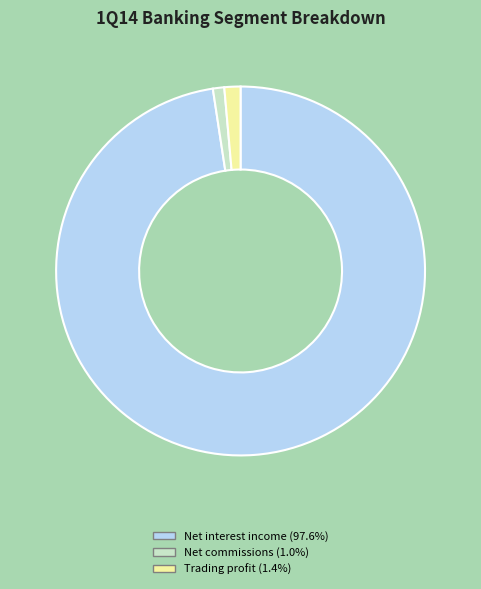

Is there a majority slice in this chart?

Yes